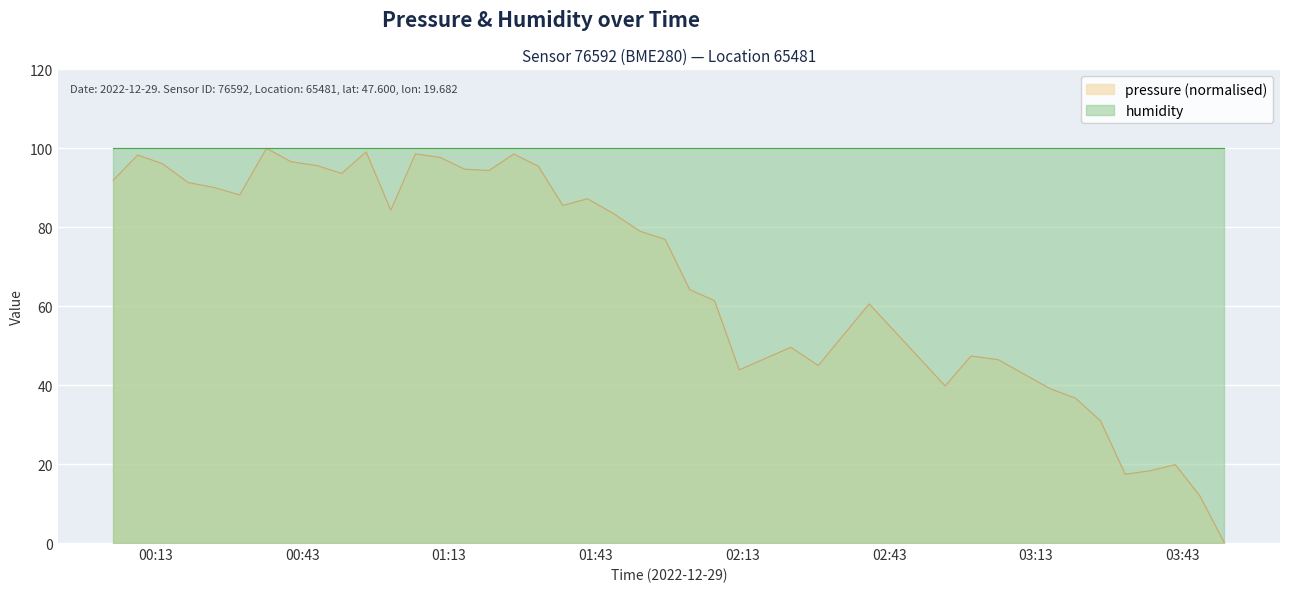

List the series in order of their overall mean, lowest first.

pressure (normalised), humidity